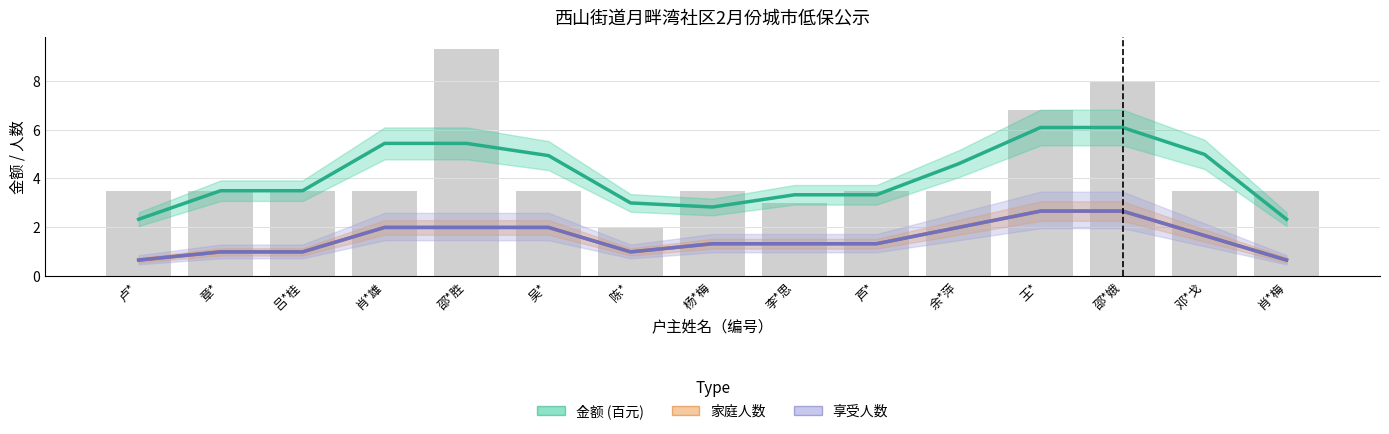

What is the maximum value shown in the chart?

6.1